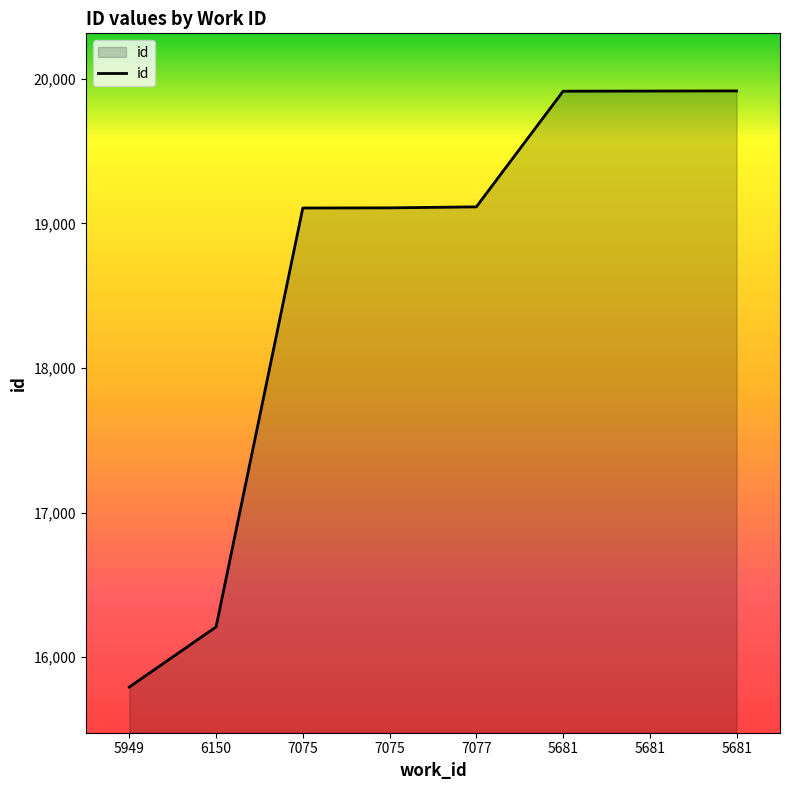

Reading left to right, what are all the values shown in this chart?

5949=15793	6150=16209	7075=19107	7075=19108	7077=19115	5681=19915	5681=19916	5681=19917